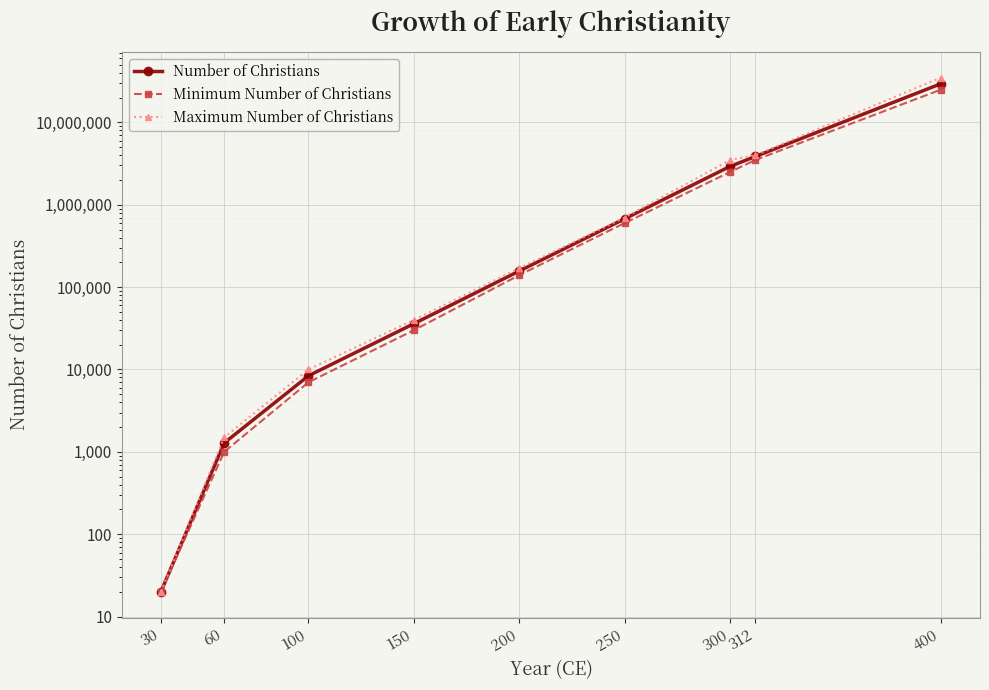

True or false: Maximum Number of Christians has a value of 49065993 at 400.

False